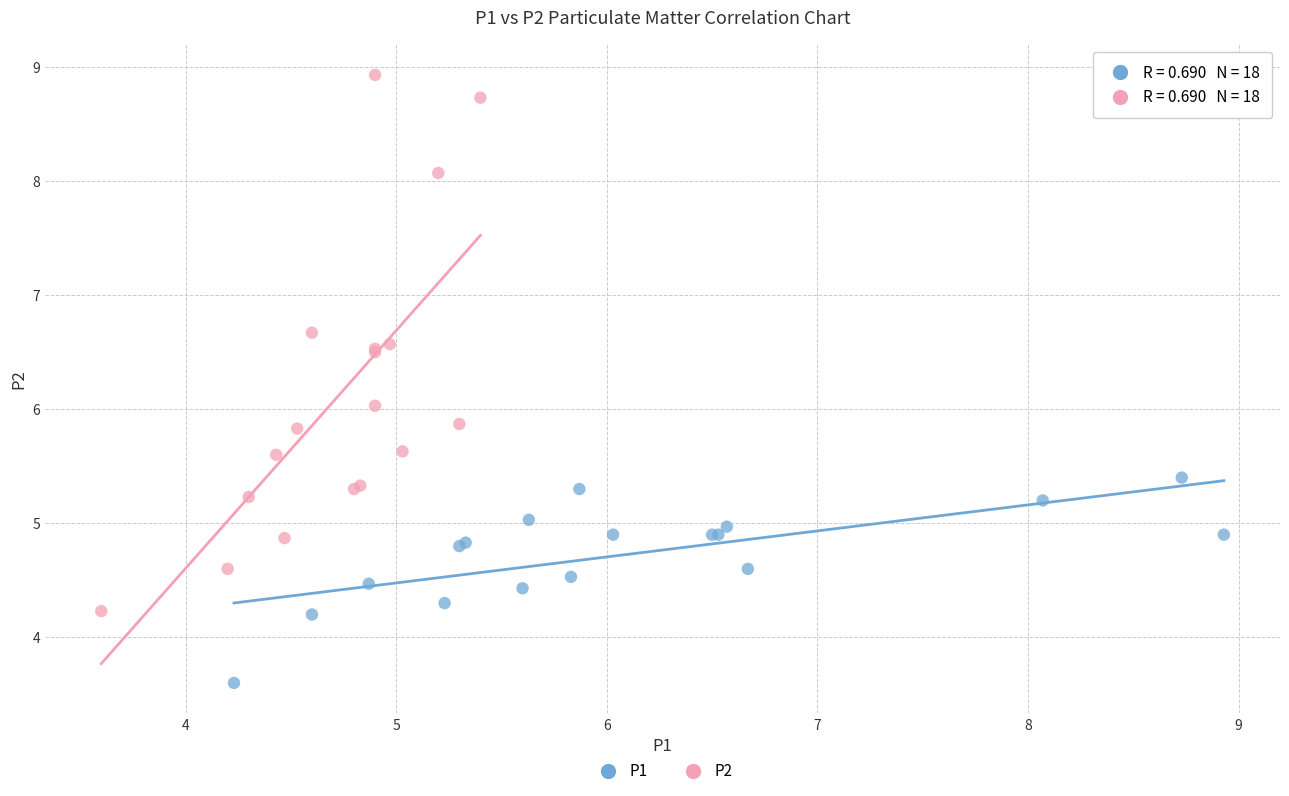

Which series contains the highest Y value?

P2